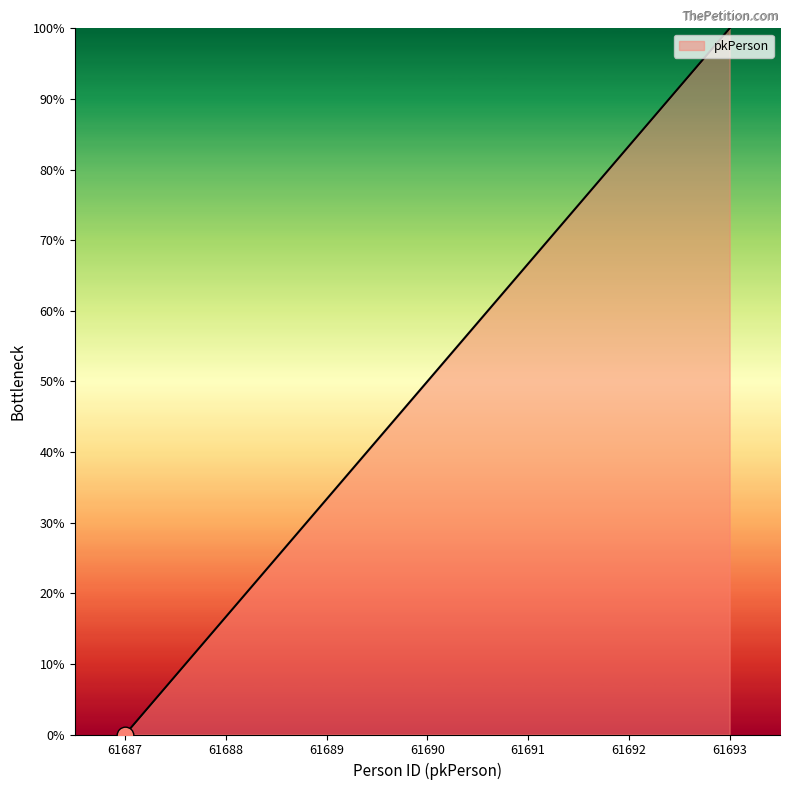

Between 61693 and 61689, which is larger?

61693